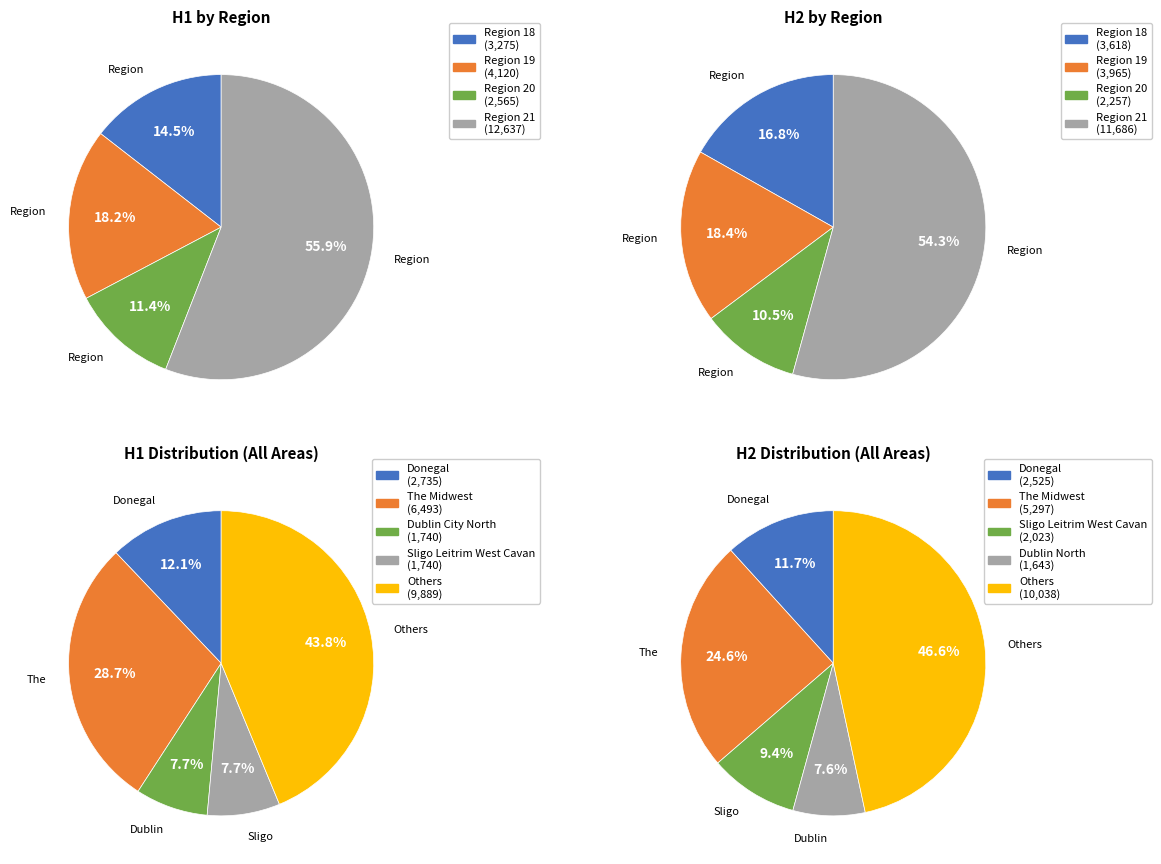

The The Midwest slice represents 32% of the pie. True or false?

False